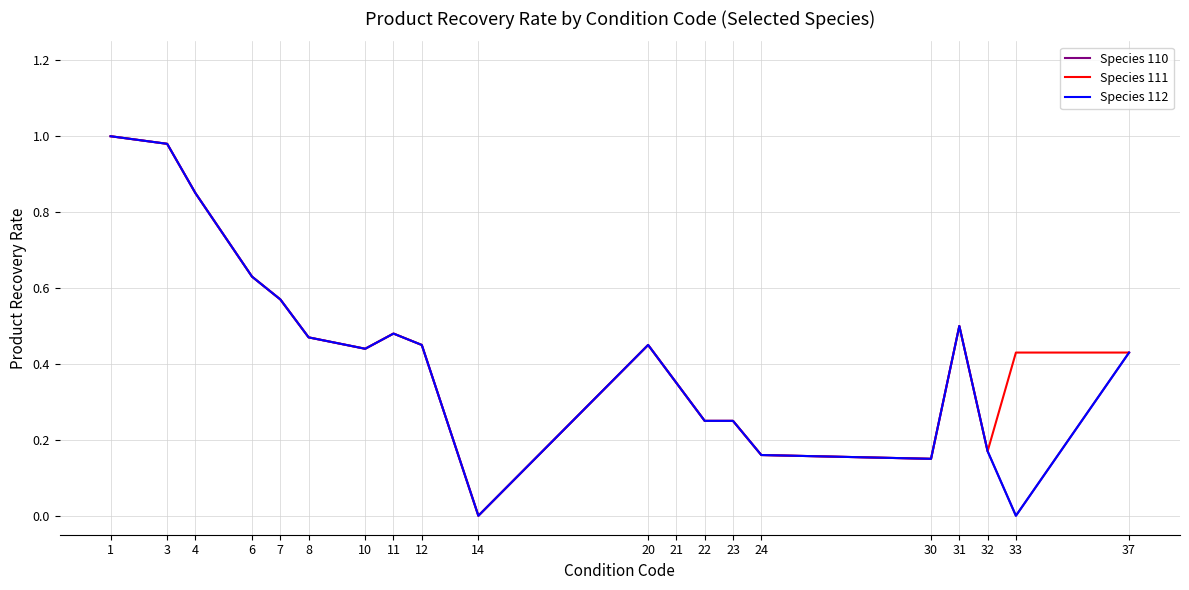

Does the chart display data point markers on the line(s)?

No